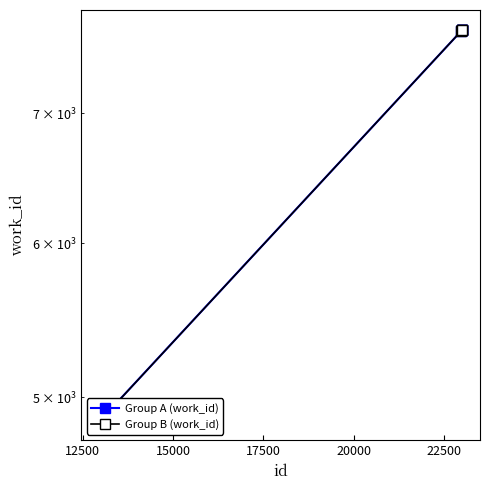

Which series has the largest range (max minus min)?

Group B (work_id)